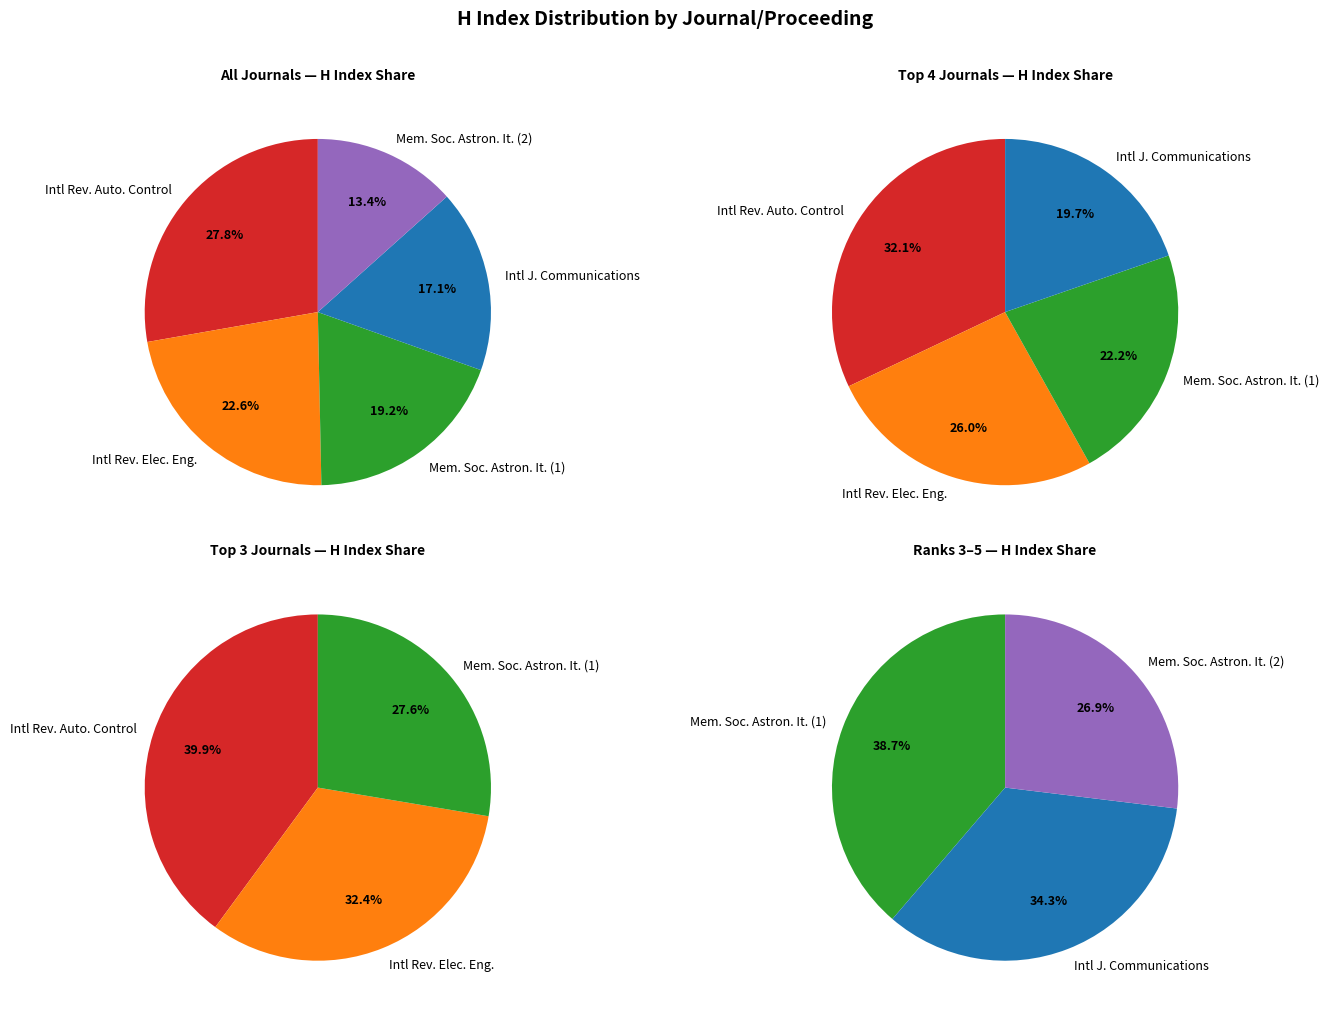

To the nearest percent, what is the difference between the largest and smallest slice percentages?

14%